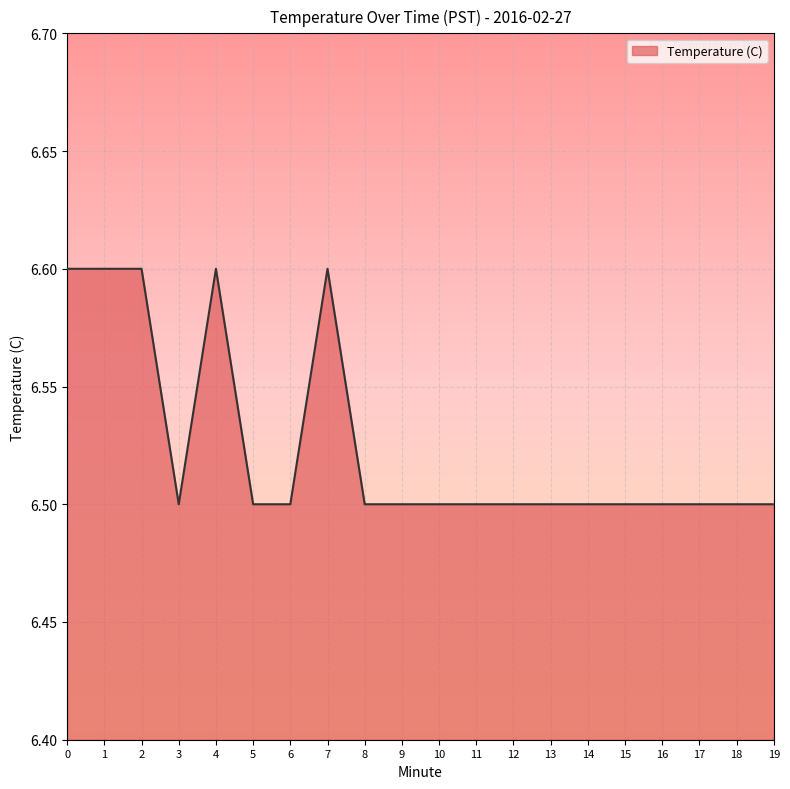

Reading left to right, list all the values displayed in this chart.

0=6.6	1=6.6	2=6.6	3=6.5	4=6.6	5=6.5	6=6.5	7=6.6	8=6.5	9=6.5	10=6.5	11=6.5	12=6.5	13=6.5	14=6.5	15=6.5	16=6.5	17=6.5	18=6.5	19=6.5